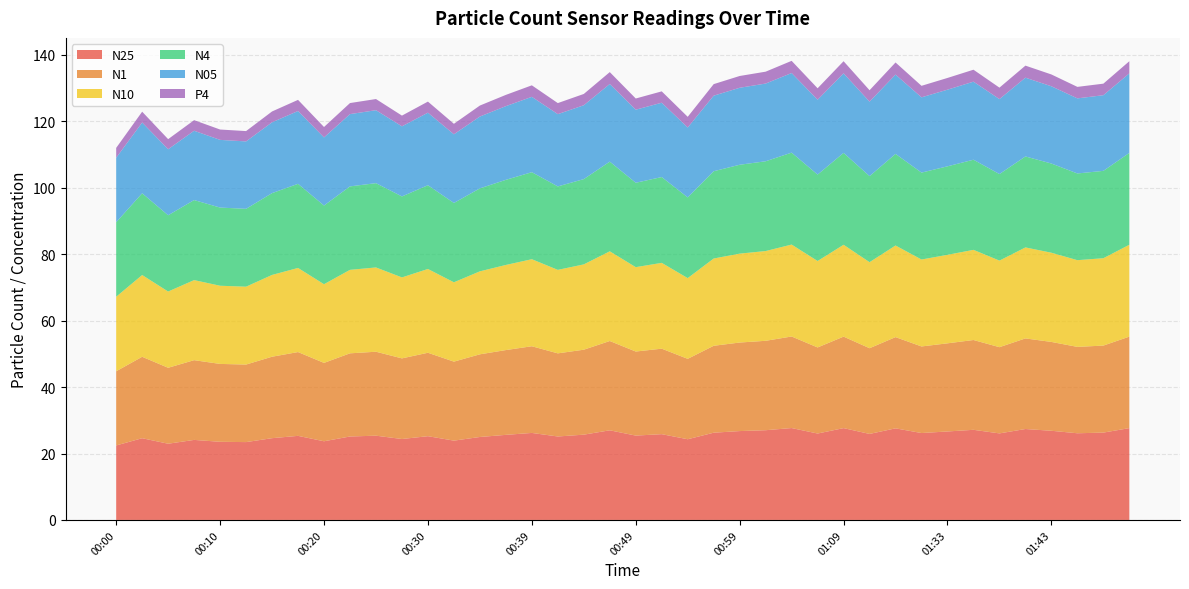

The value of N25 at 01:33 is 10.1. True or false?

False